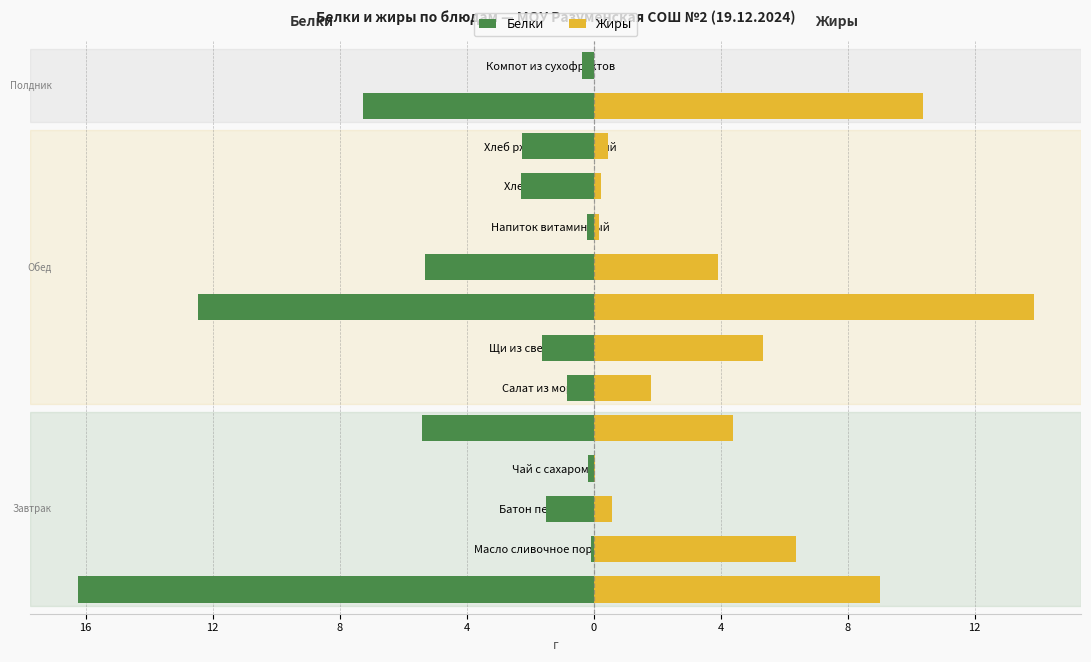

The value of Жиры at Запеканка творожно-рисовая is 9.0. True or false?

True